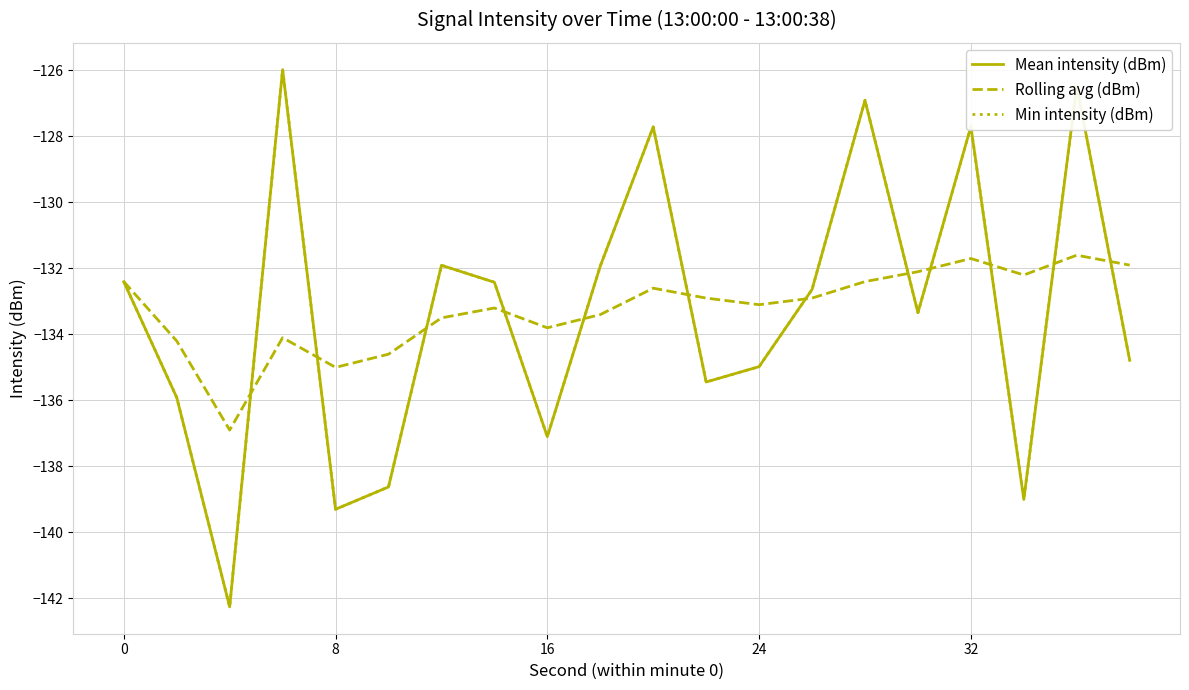

True or false: Min intensity (dBm) and Mean intensity (dBm) cross at least once.

False